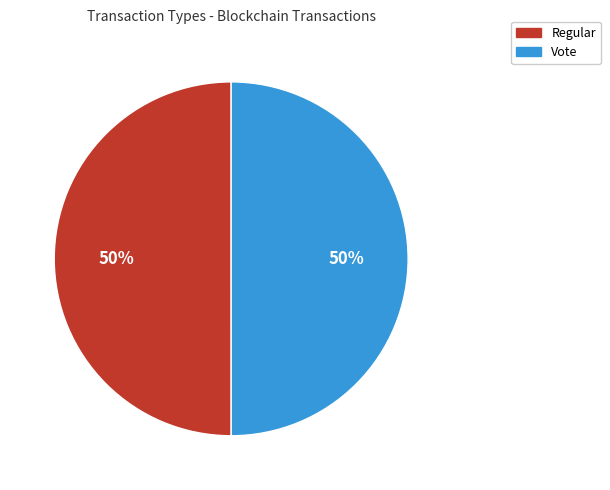

Count the number of slices in the pie.

2